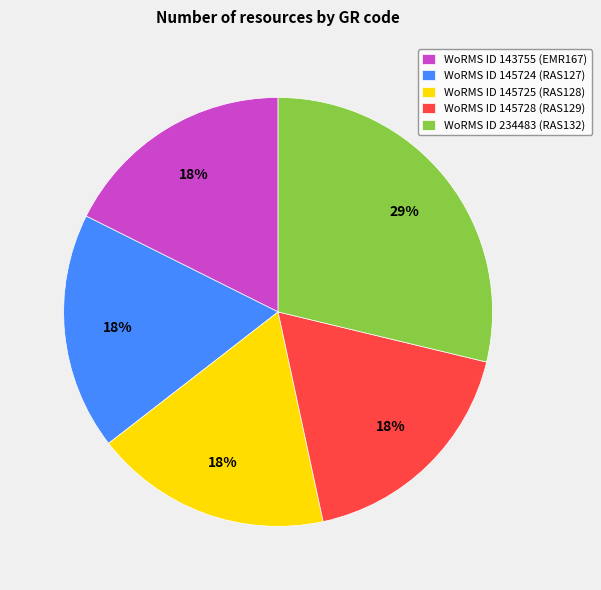

To the nearest percent, what is the difference between the largest and smallest slice percentages?

11%